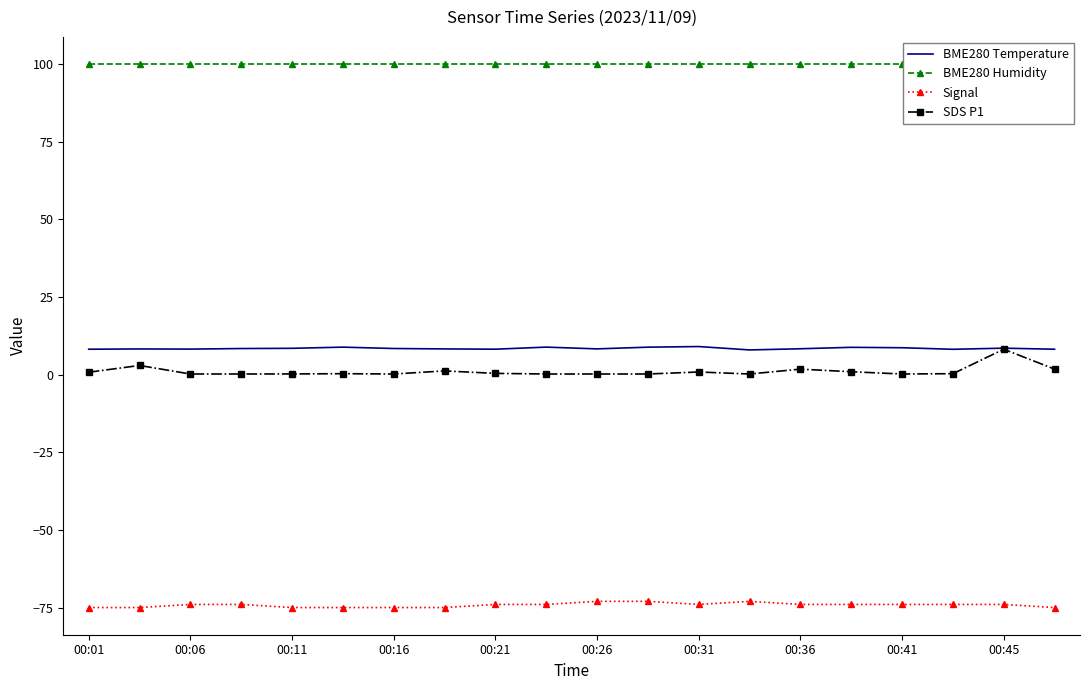

How many data points in BME280 Temperature are less than 8?

1